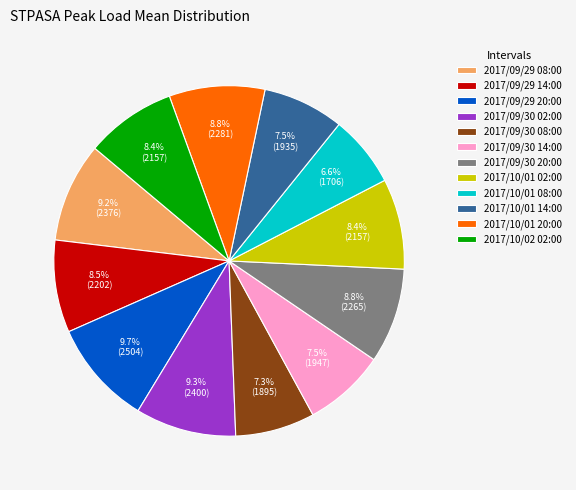

Which slice is the smallest?

2017/10/01 08:00